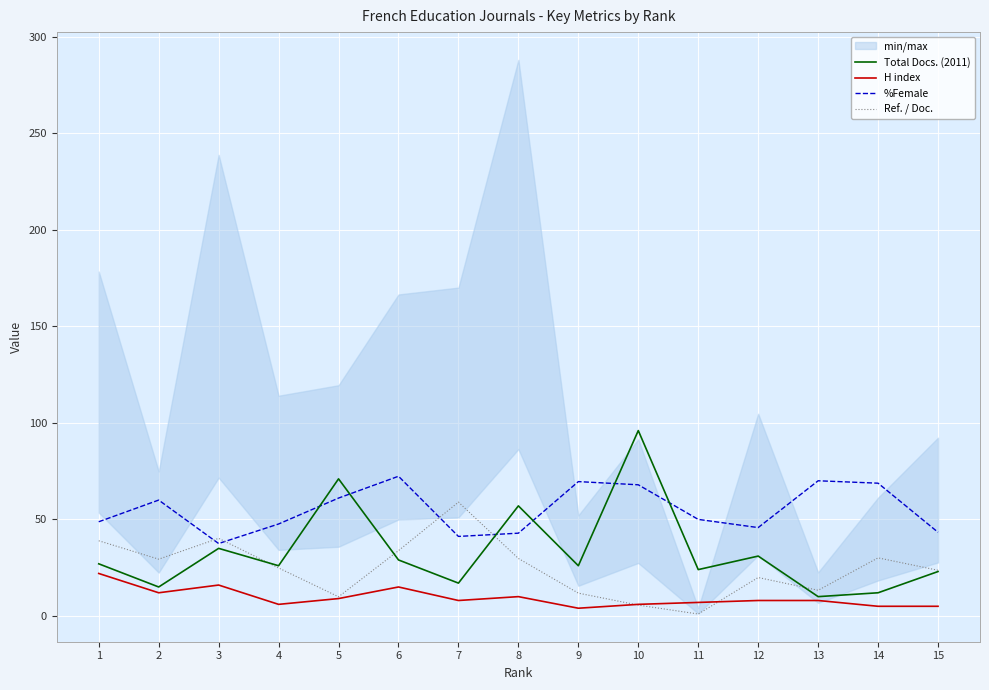

Is the value of %Female at 9 greater than the value of H index at 5?

Yes